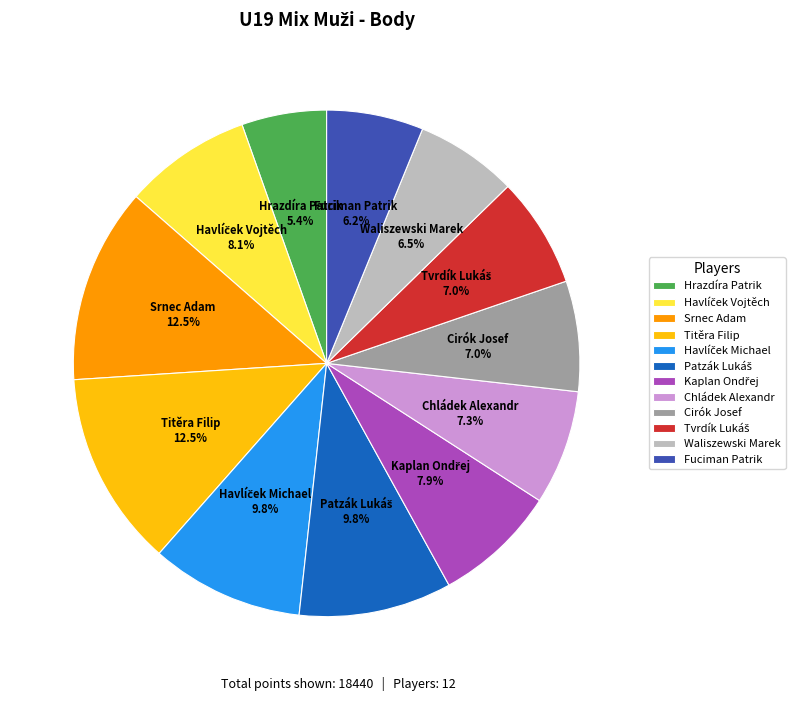

What percentage do Hrazdíra Patrik and Fuciman Patrik together represent?

11.6%